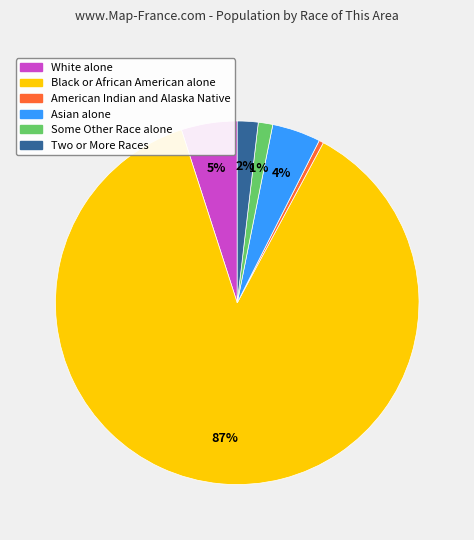

To the nearest percent, what is the difference between the Two or More Races and Some Other Race alone slice percentages?

1%